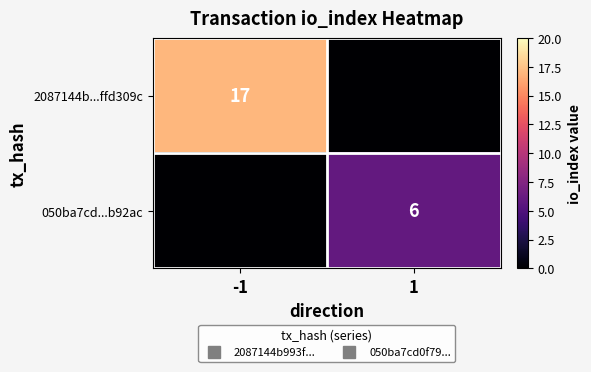

Which category has the highest value across all series?

-1